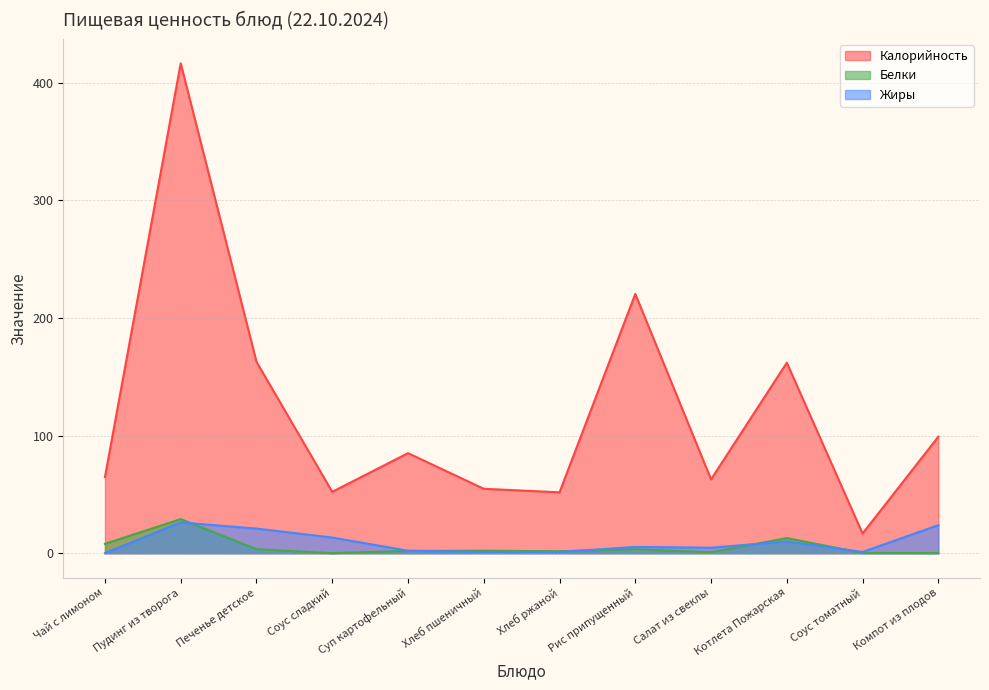

What is the greatest value displayed?

416.6